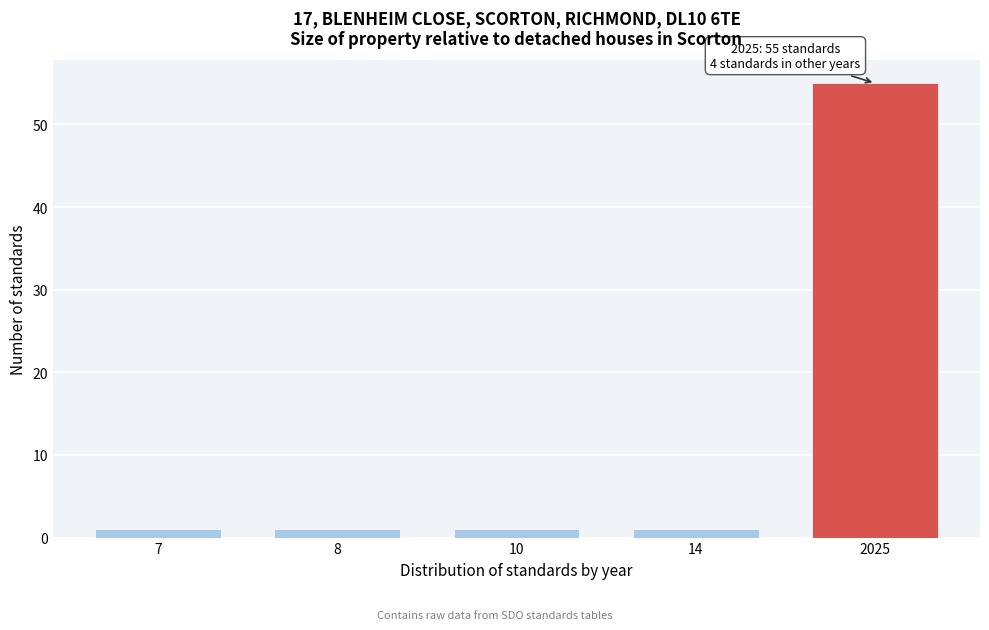

Reading right to left, transcribe all the data shown in this chart.

55	1	1	1	1